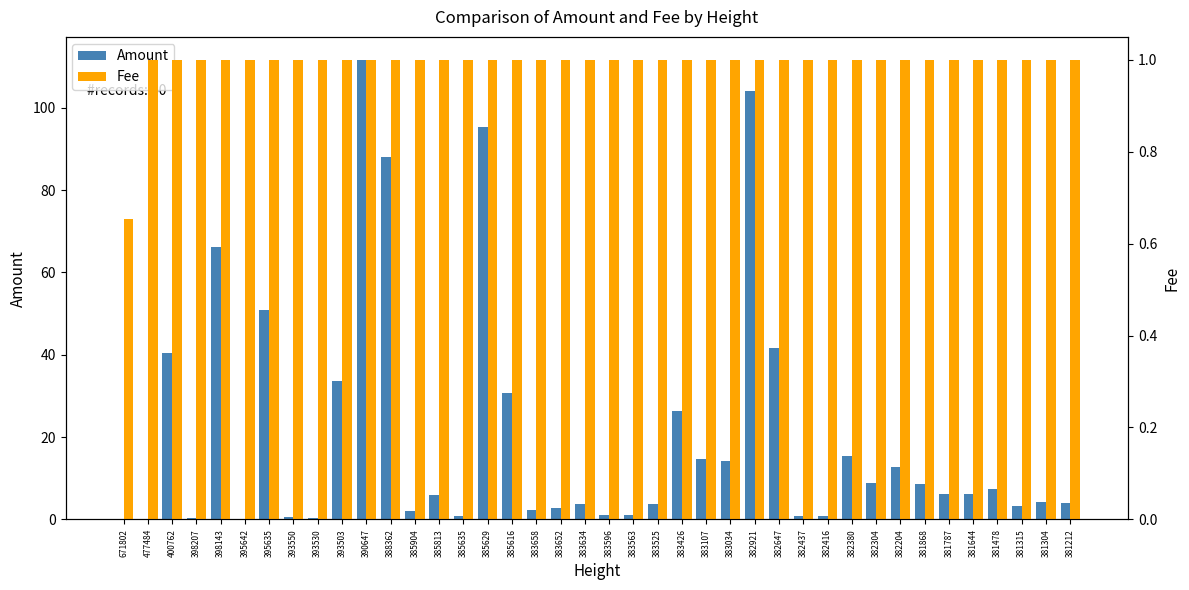

Which series has the widest spread of values?

Amount